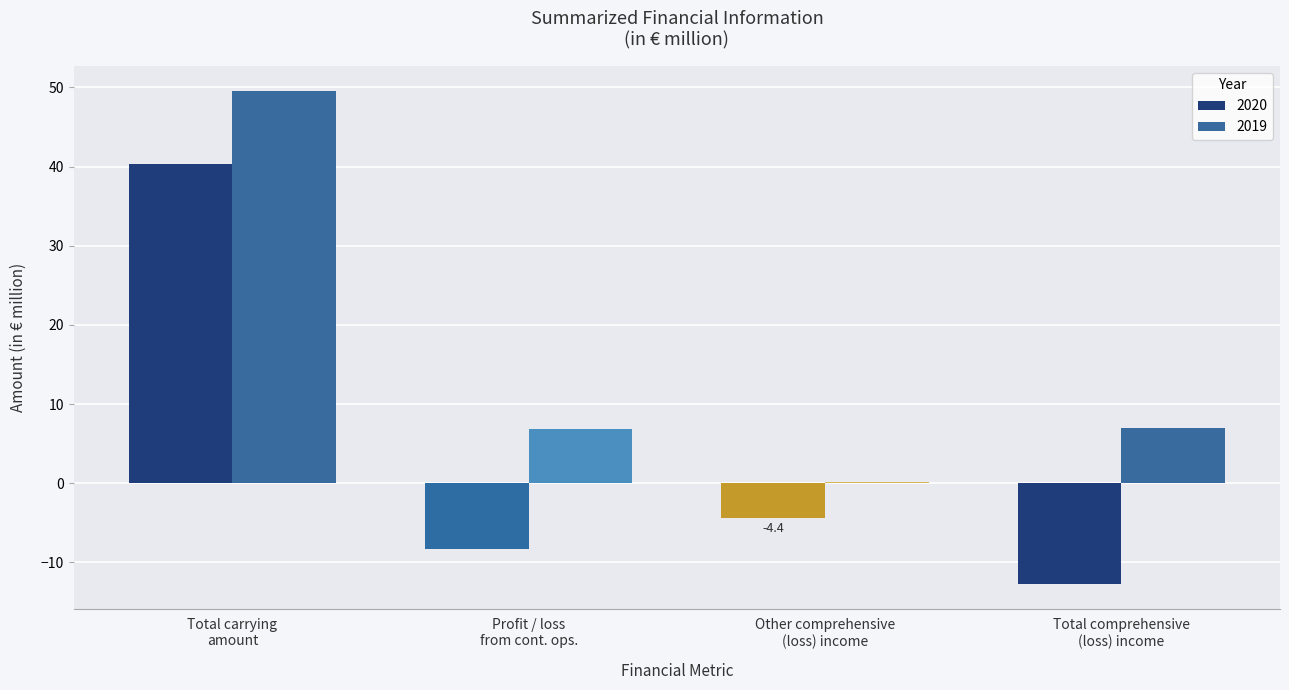

What is the highest value of the 2020 series?

40.3